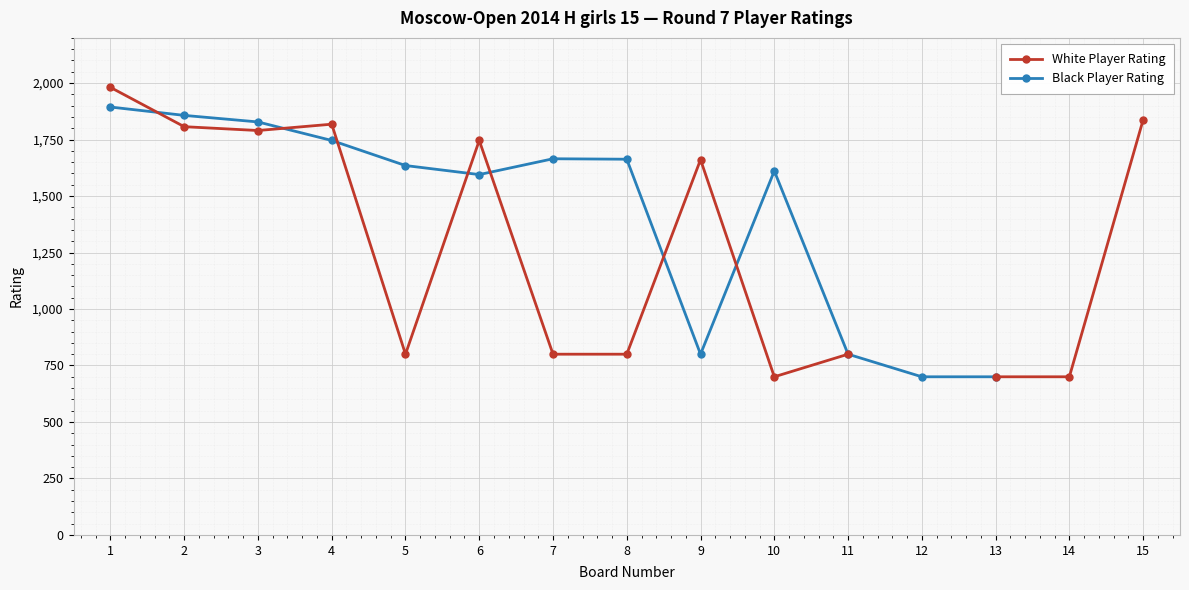

Which series changed the most between 5 and 9?

White Player Rating